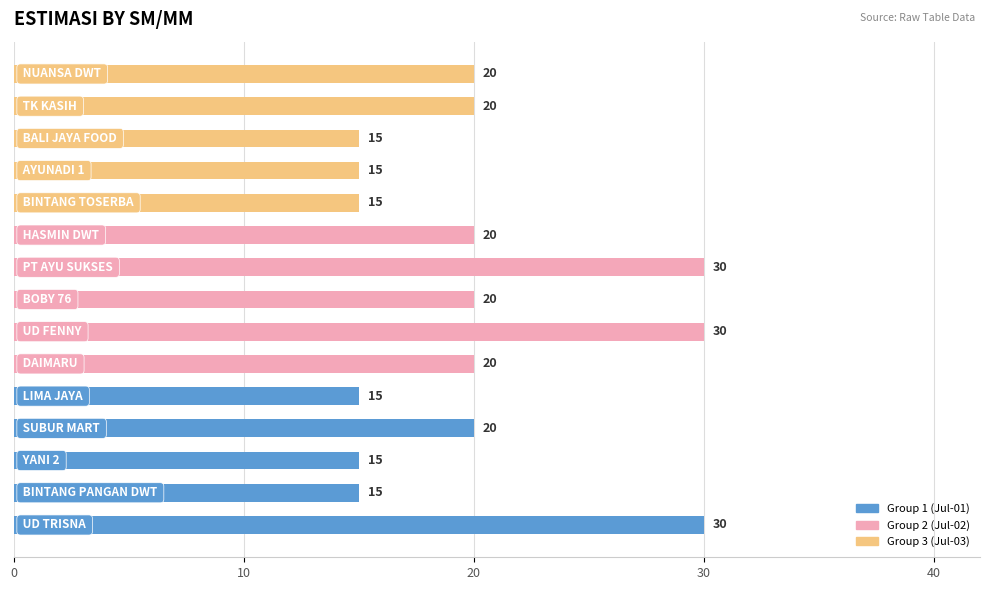

What is the average value?

20